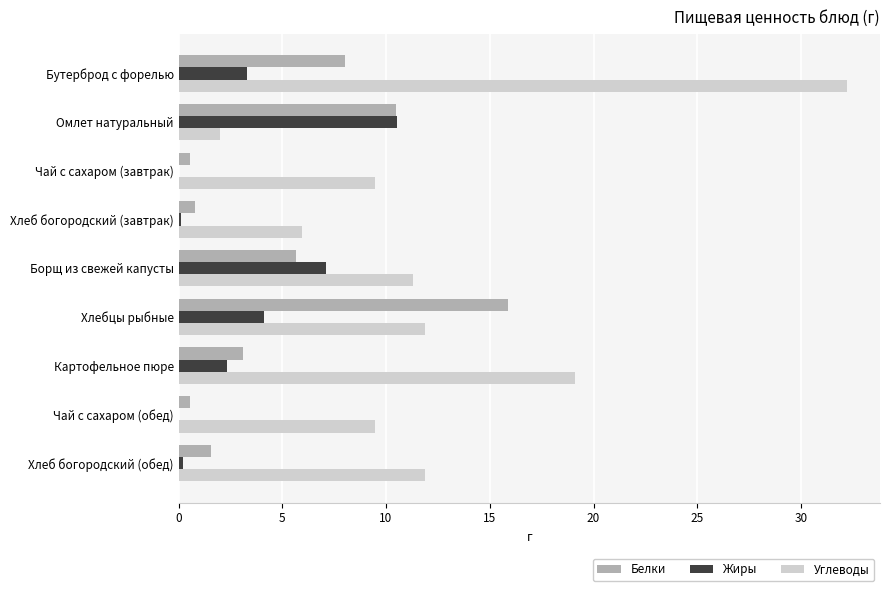

What is the sum of the Жиры values at Омлет натуральный and Картофельное пюре?

12.9